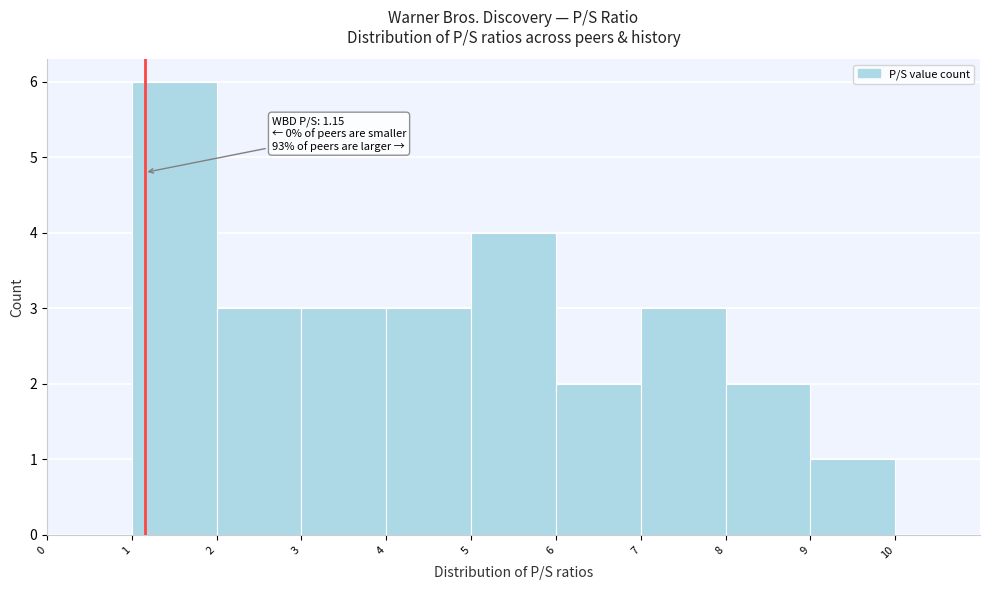

Over which range of the x-axis is the bar tallest?

1 to 2